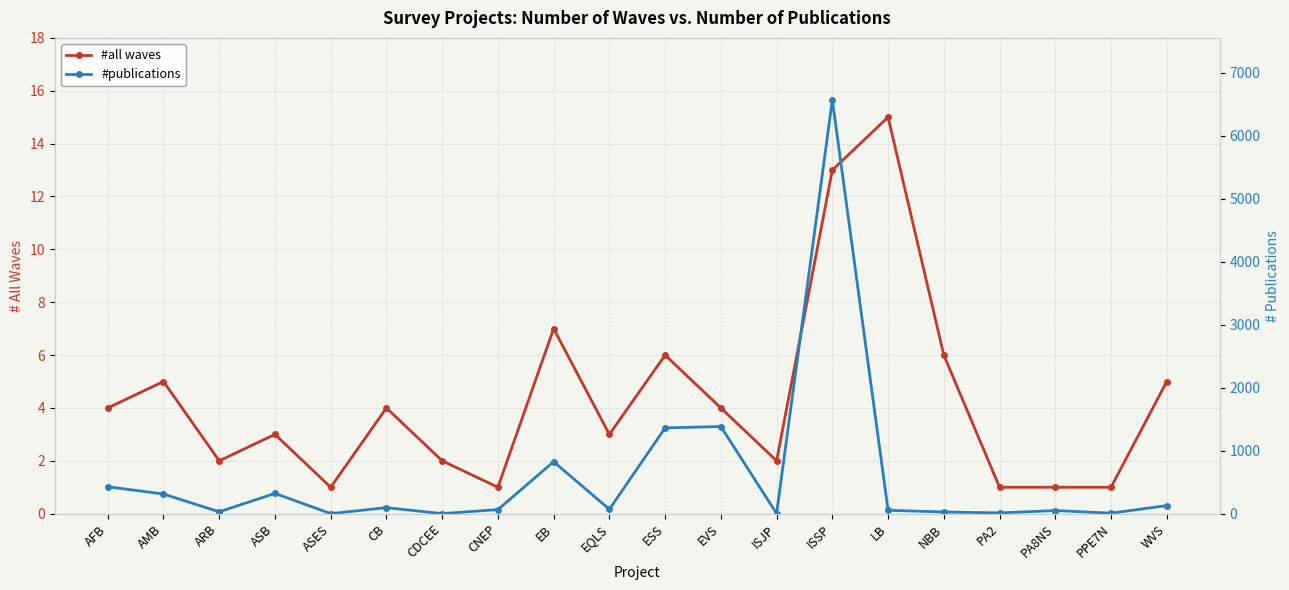

Does the chart have visible grid lines?

Yes